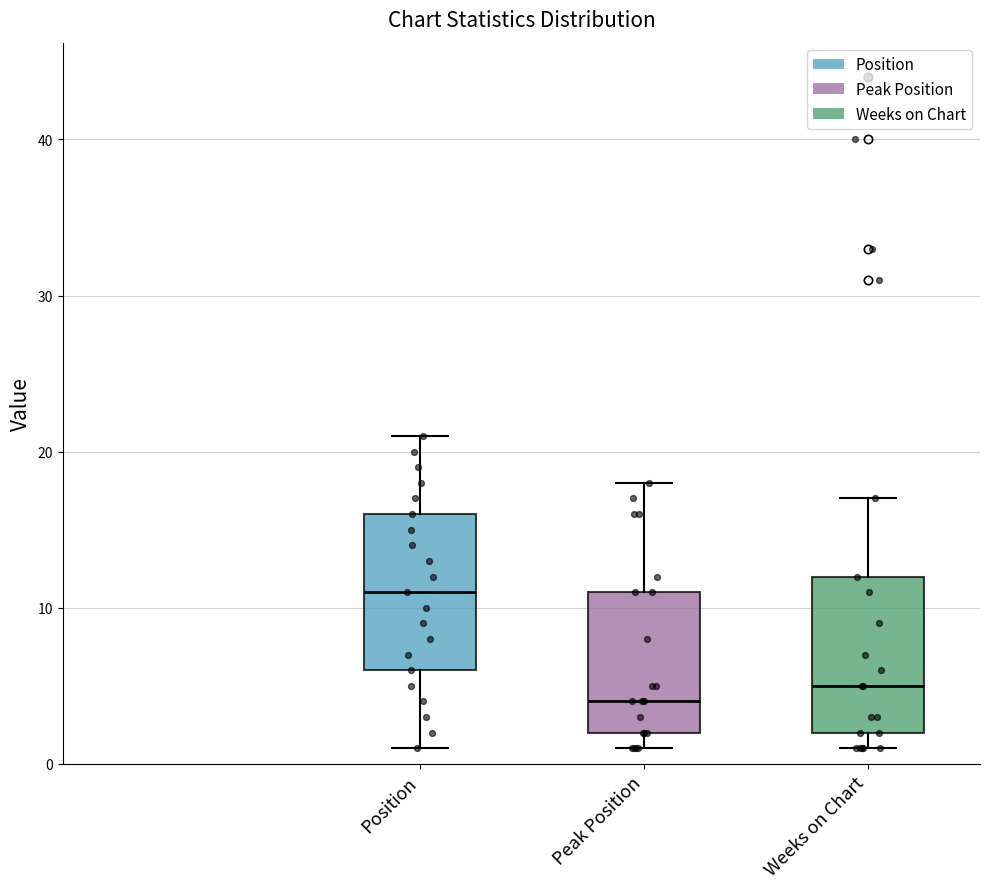

Reading left to right, read every box against the y-axis: the position of its median line, the range the box covers, and the ends of its whiskers. The values are not printed on the chart, so give them approximately, as read against the axis.

Position: median 11, box 6 to 16, whiskers 1 to 21
Peak Position: median 4, box 2 to 11, whiskers 1 to 18
Weeks on Chart: median 5, box 2 to 12, whiskers 1 to 17